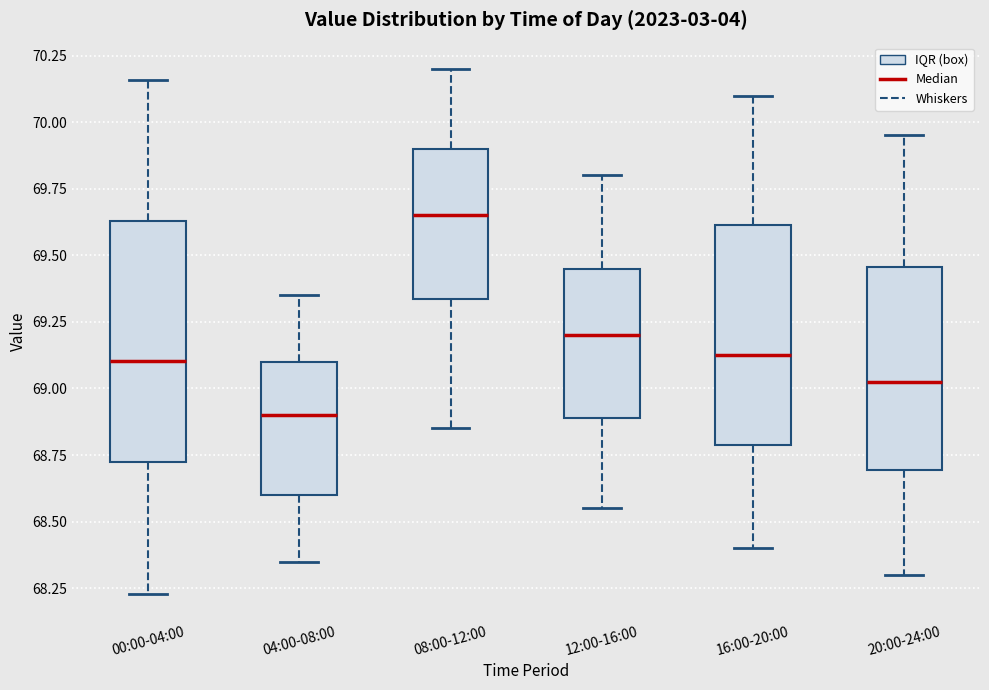

Which box is the tallest, from its lower edge to its upper edge?

00:00-04:00